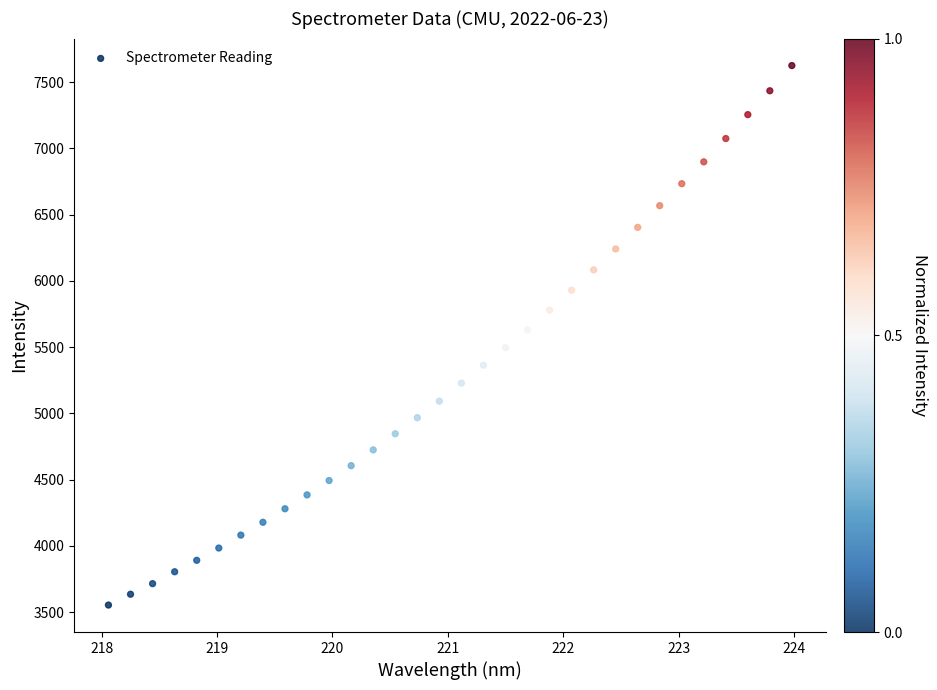

What is the range of Y values (max minus min)?

4071.5